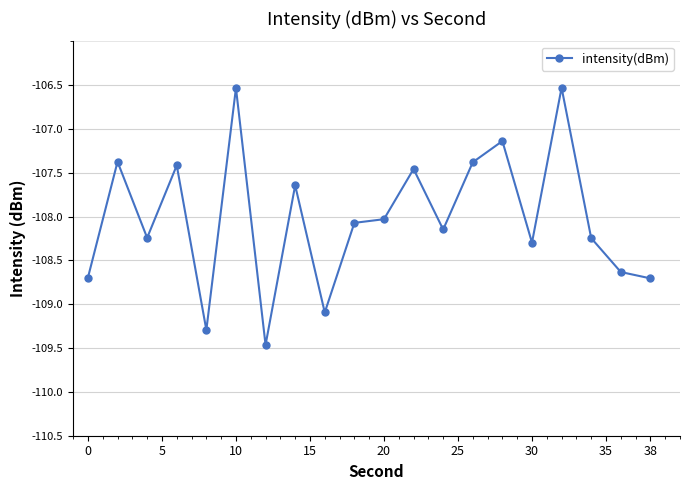

What is the minimum value shown in the chart?

-109.5